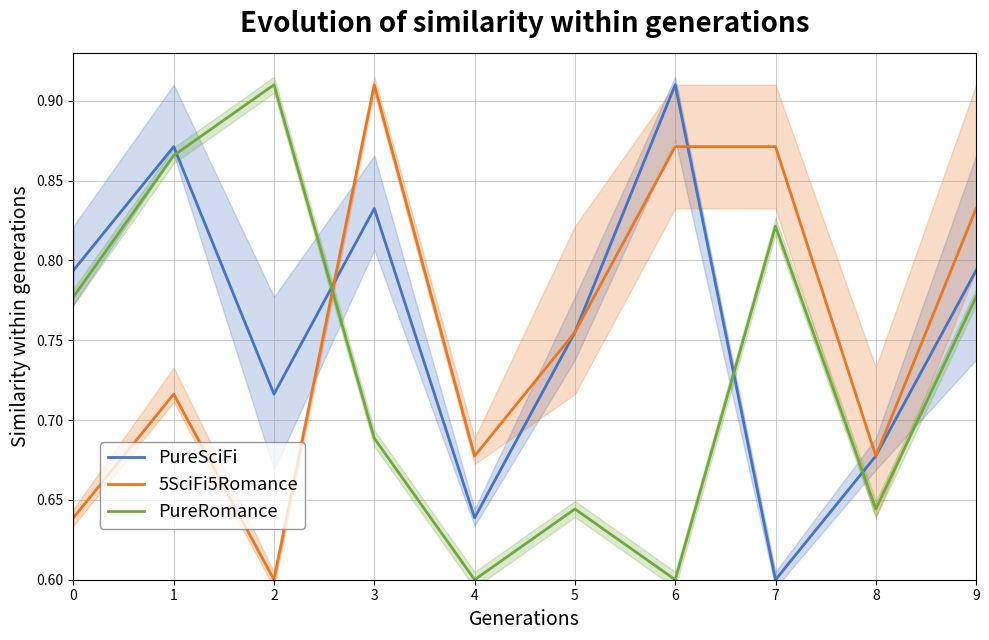

Reading left to right, list all the values displayed in this chart.

PureSciFi: 0=0.8	1=0.9	2=0.7	3=0.8	4=0.6	5=0.8	6=0.9	7=0.6	8=0.7	9=0.8
5SciFi5Romance: 0=0.6	1=0.7	2=0.6	3=0.9	4=0.7	5=0.8	6=0.9	7=0.9	8=0.7	9=0.8
PureRomance: 0=0.8	1=0.9	2=0.9	3=0.7	4=0.6	5=0.6	6=0.6	7=0.8	8=0.6	9=0.8